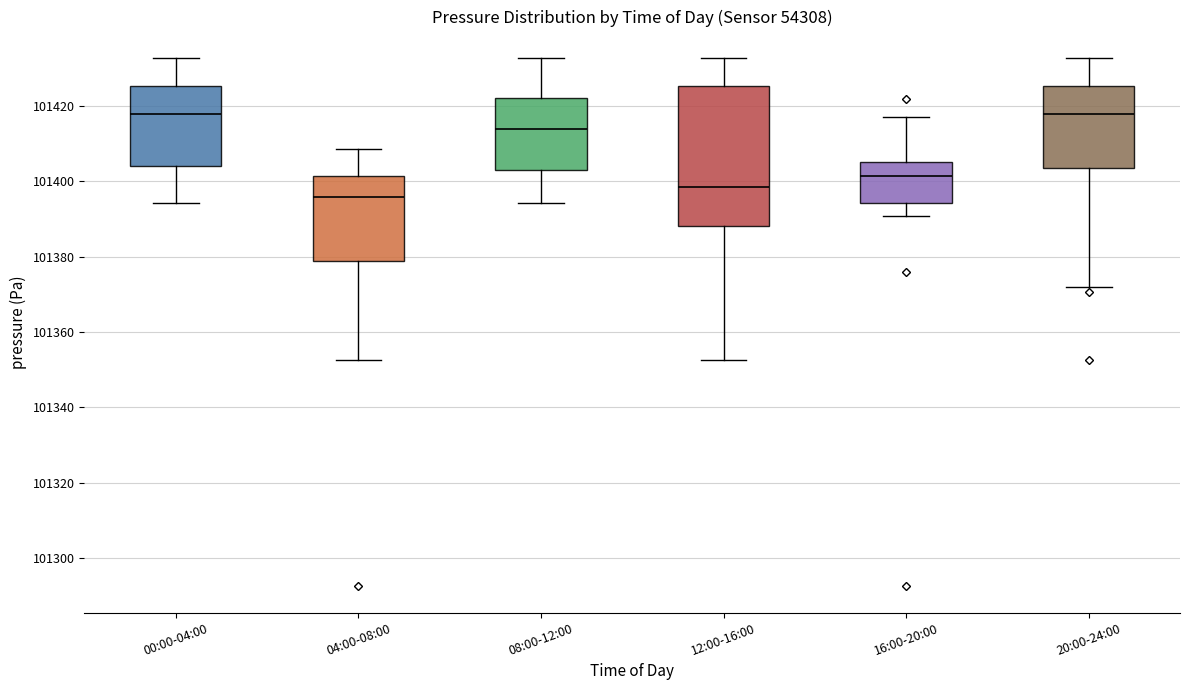

Reading left to right, read every box against the y-axis: the position of its median line, the range the box covers, and the ends of its whiskers. The values are not printed on the chart, so give them approximately, as read against the axis.

00:00-04:00: median 101418, box 101404 to 101426, whiskers 101394 to 101432
04:00-08:00: median 101396, box 101378 to 101402, whiskers 101352 to 101408
08:00-12:00: median 101414, box 101404 to 101422, whiskers 101394 to 101432
12:00-16:00: median 101398, box 101388 to 101426, whiskers 101352 to 101432
16:00-20:00: median 101402, box 101394 to 101406, whiskers 101390 to 101418
20:00-24:00: median 101418, box 101404 to 101426, whiskers 101372 to 101432